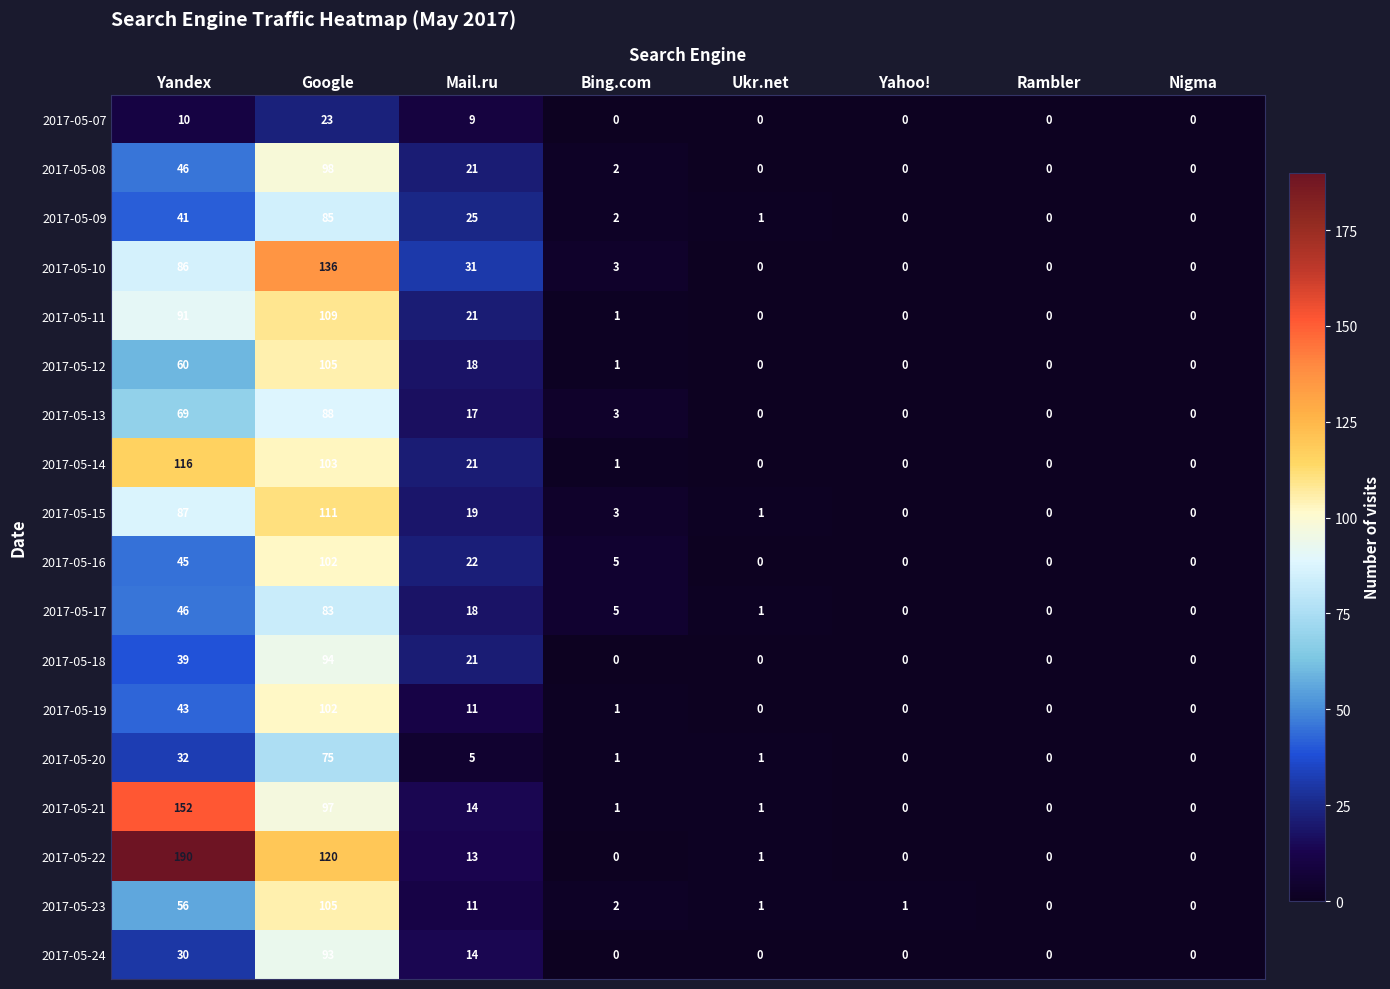

What is the sum of all 2017-05-18 values?

154